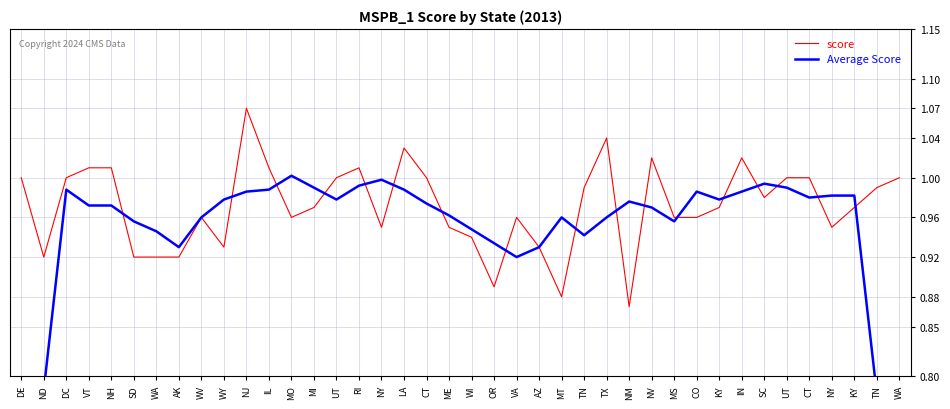

True or false: Average Score has more than 2 points higher than both neighbors.

True